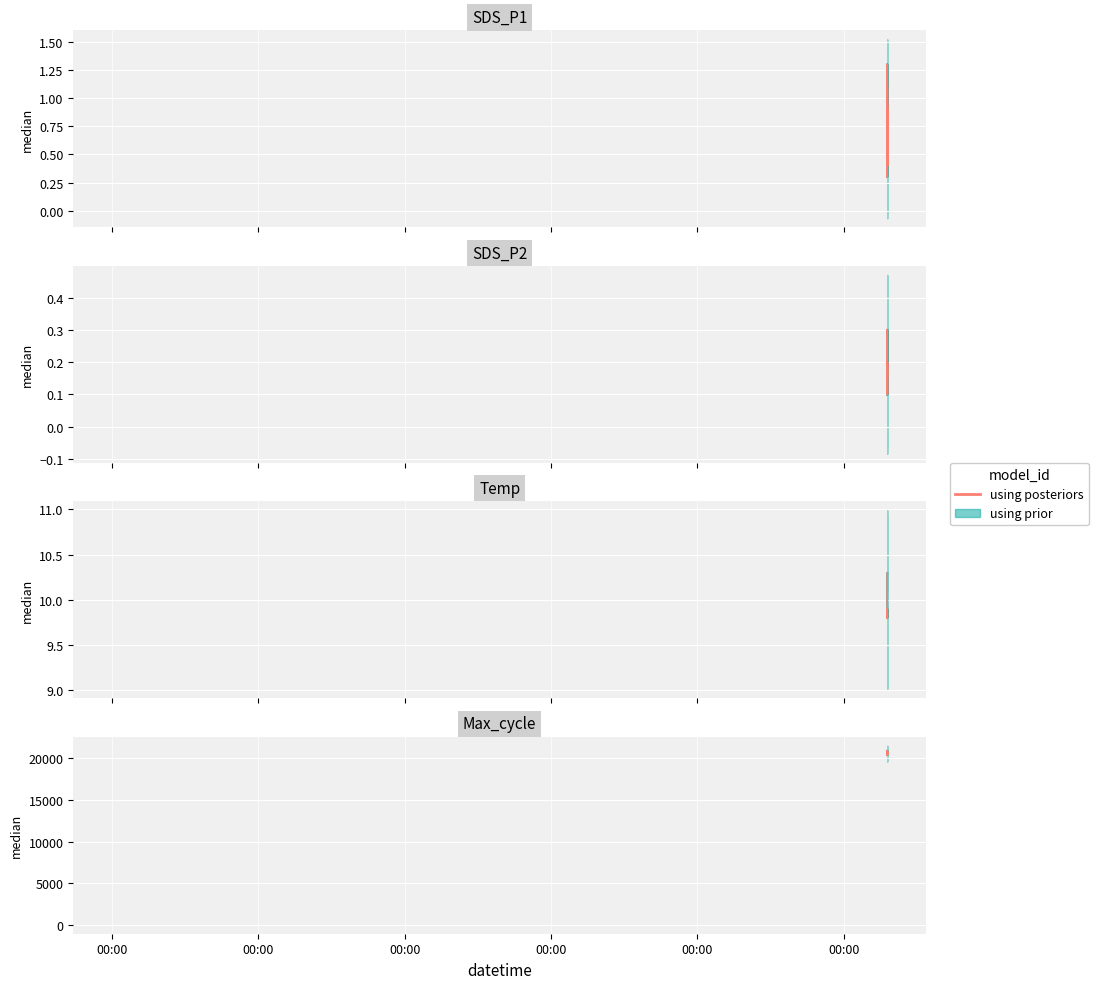

True or false: there are more than 0 points higher than both neighbors.

True